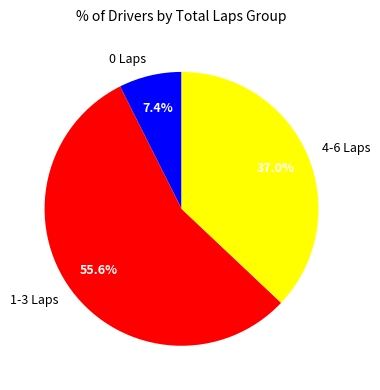

How many segments does this pie chart have?

3